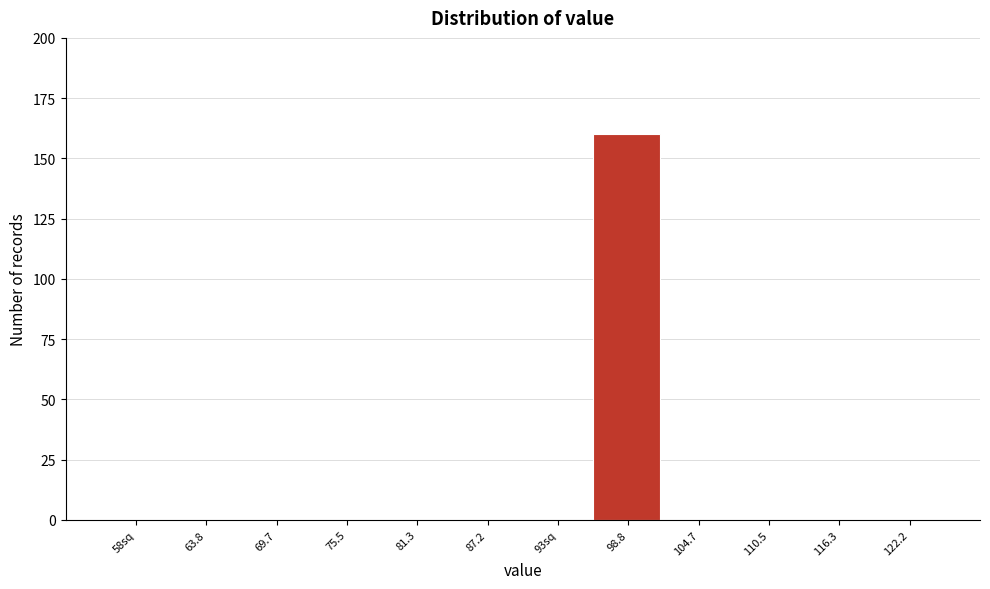

Reading left to right, transcribe all the data shown in this chart.

58sq=0	63.8=0	69.7=0	75.5=0	81.3=0	87.2=0	93sq=0	98.8=160	104.7=0	110.5=0	116.3=0	122.2=0